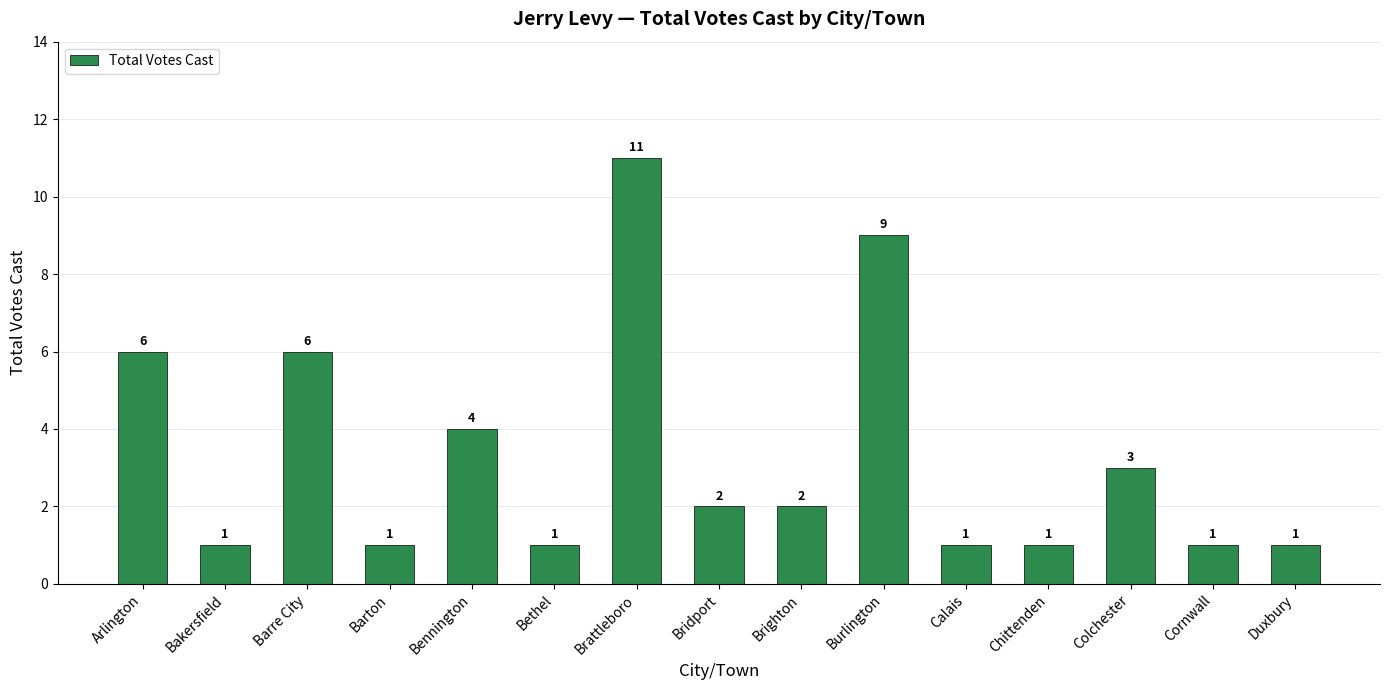

Between Barton and Burlington, which is larger?

Burlington